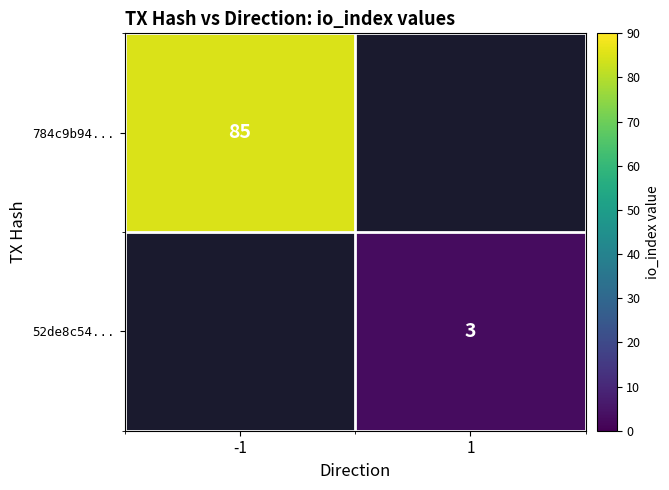

Is it true that 784c9b94... equals 85 at -1?

True